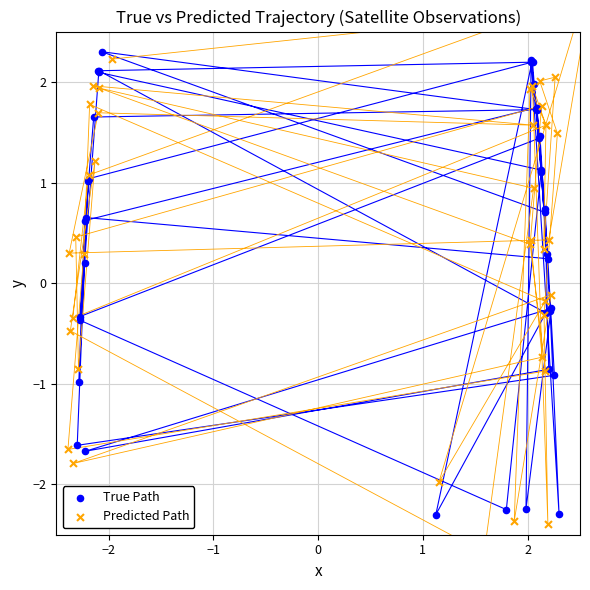

What are all the series names shown in the legend?

True Path, Predicted Path